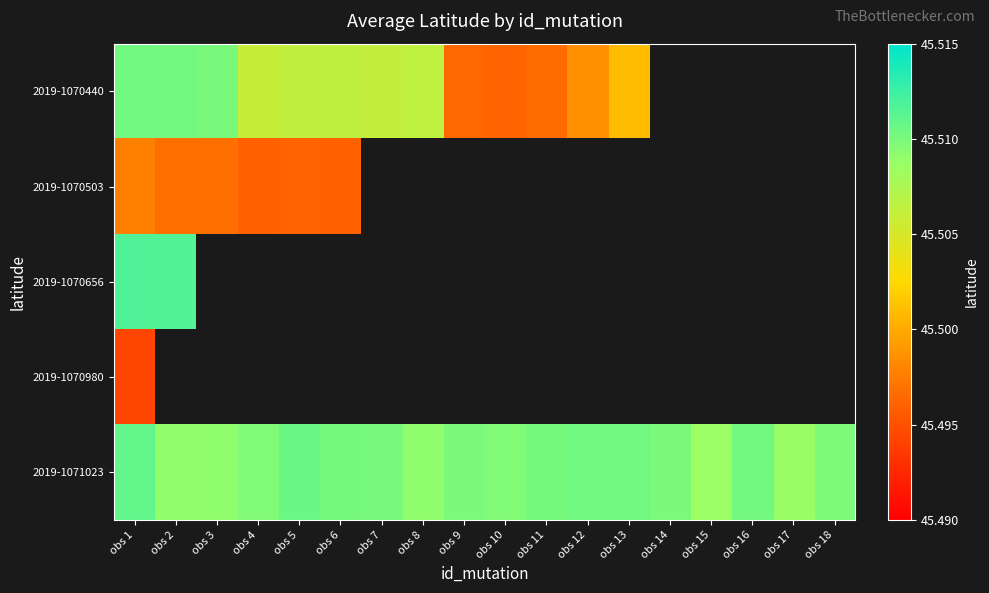

At which category is the sum across all series the highest?

obs 1